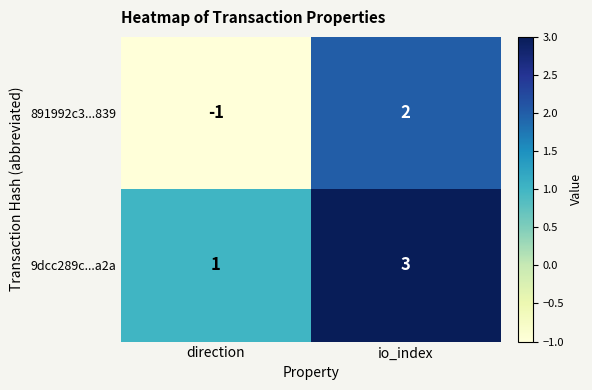

Where is 891992c3...839 nearest to the value 0?

direction